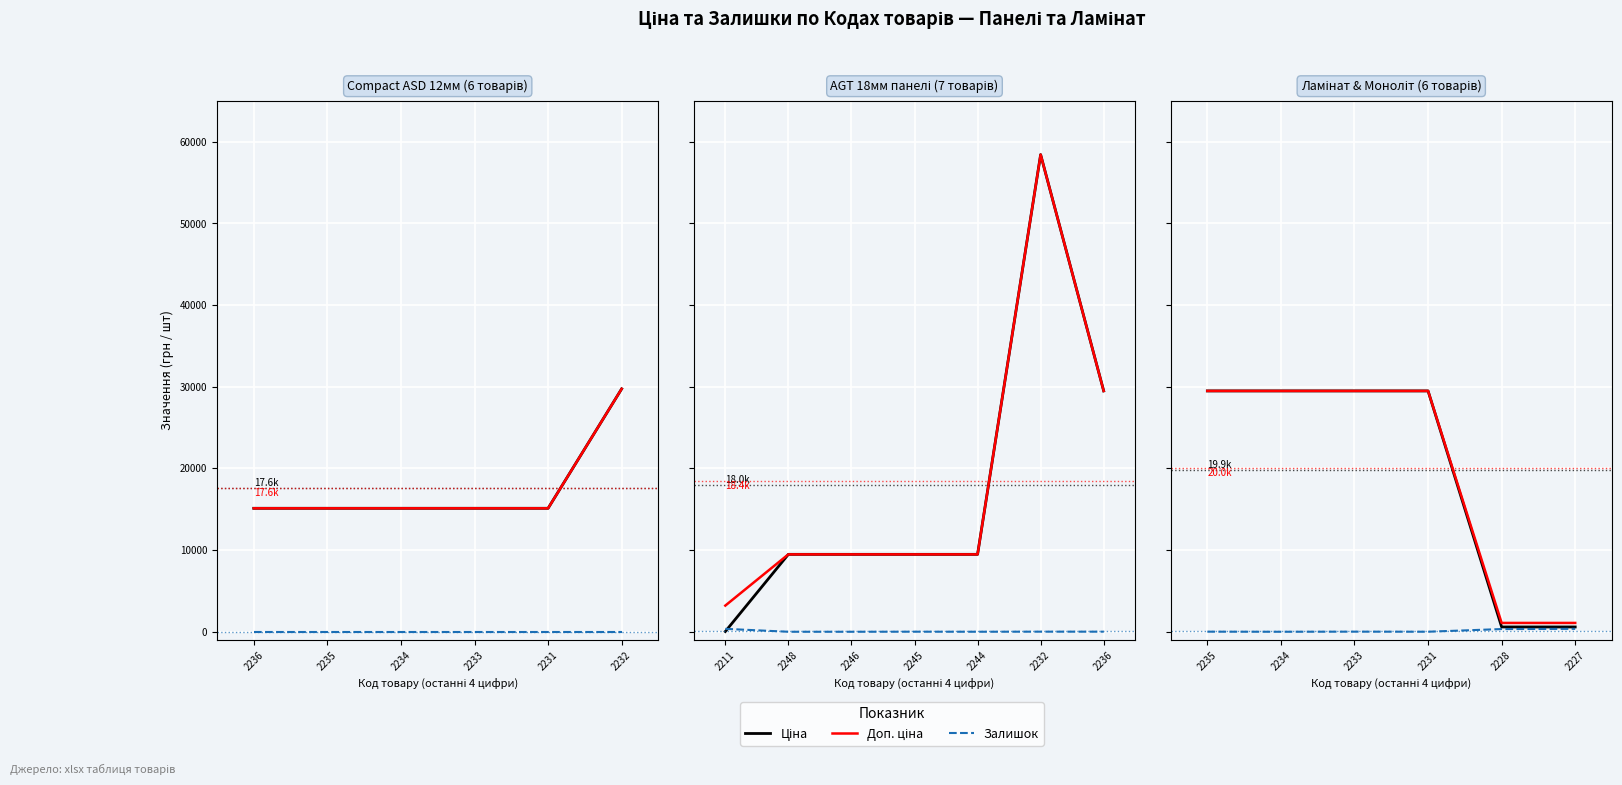

What is the sum of all Залишок values?

720.0